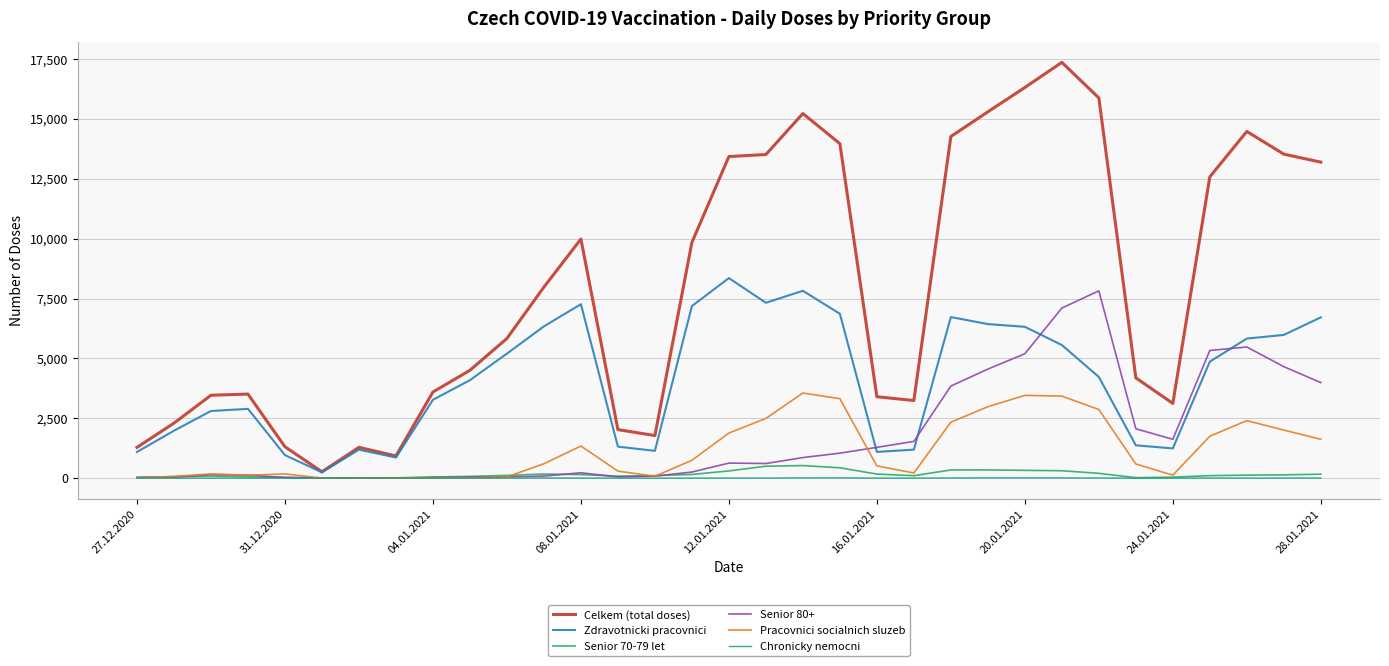

In Pracovnici socialnich sluzeb, how many points are higher than both neighbors (excluding endpoints)?

6